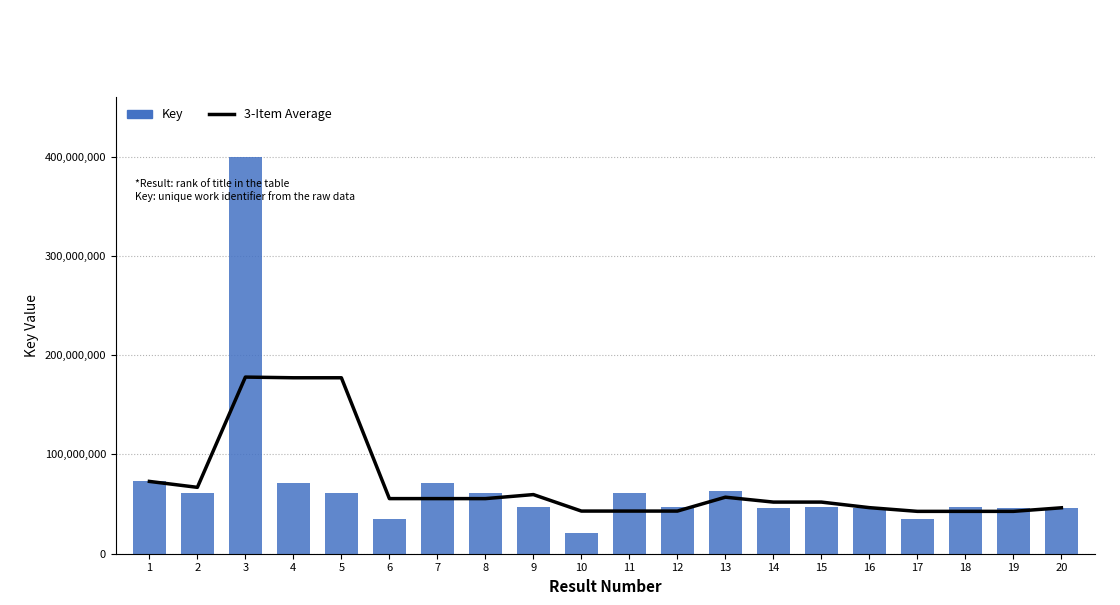

Rank the series at 9 from highest to lowest value.

3-Item Average, Key